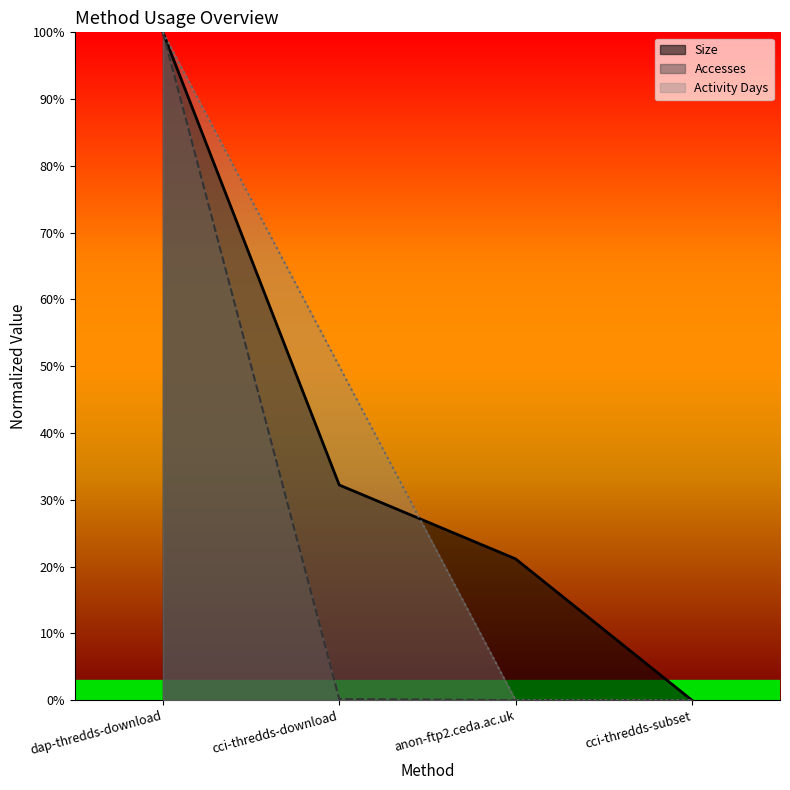

Which series has the widest spread of values?

Size